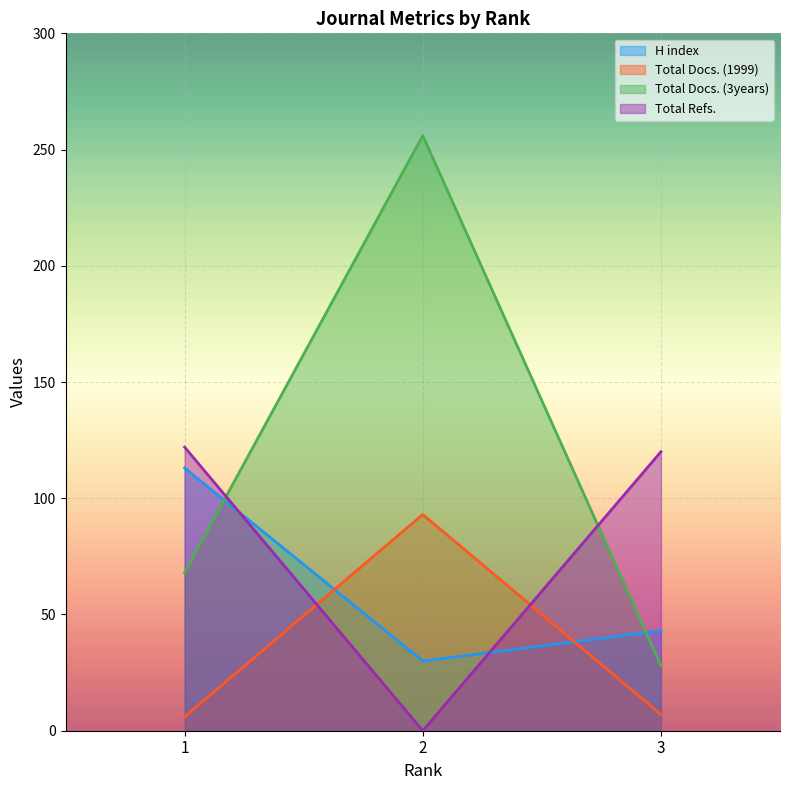

Which has a higher value, 3 or 1?

1